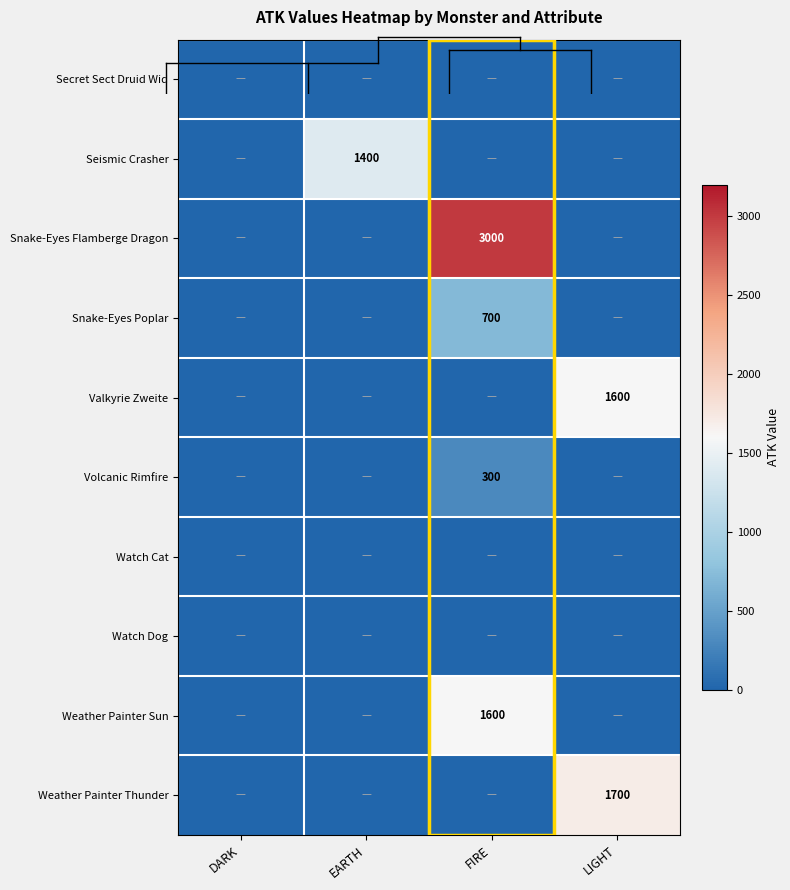

Which series changed the most between EARTH and LIGHT?

Weather Painter Thunder